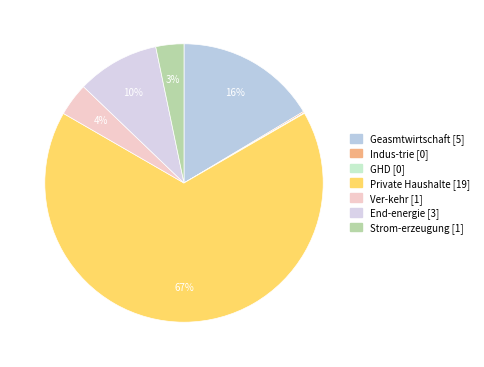

What is the total percentage of Private Haushalte and GHD?

66.7%